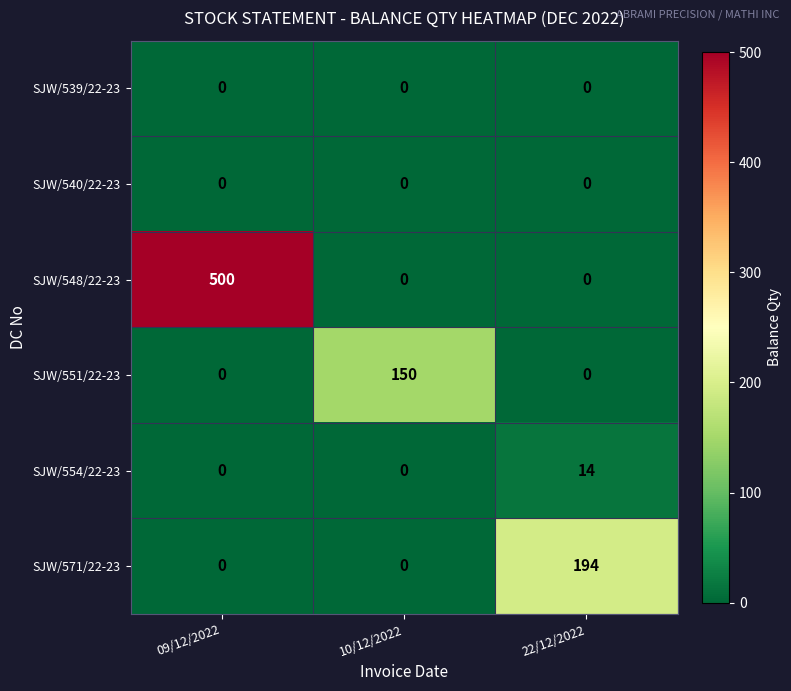

What is the difference between the highest and lowest values at 10/12/2022?

150